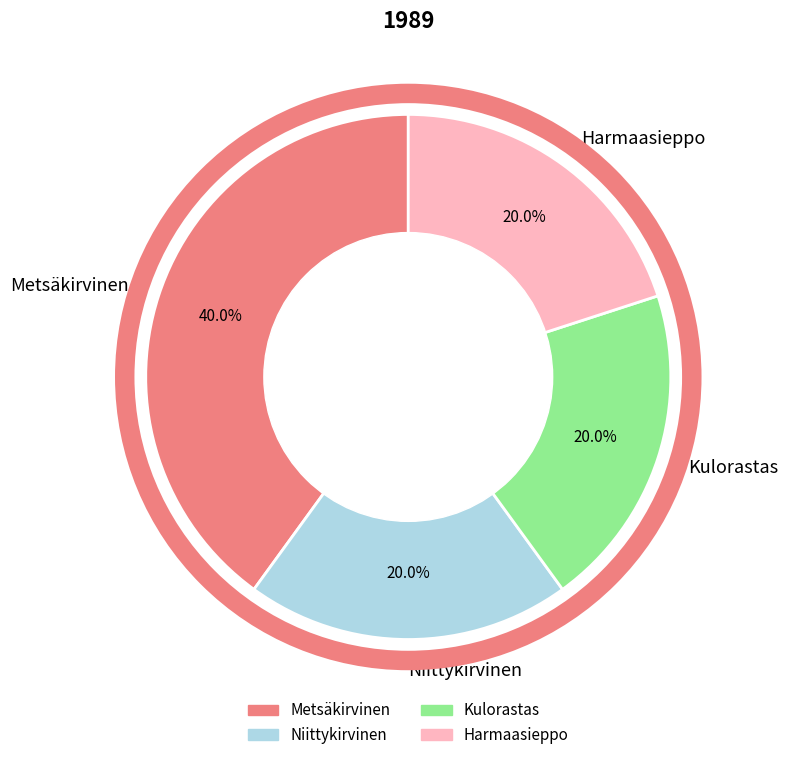

Is it true that Kulorastas is 20% of the pie?

True